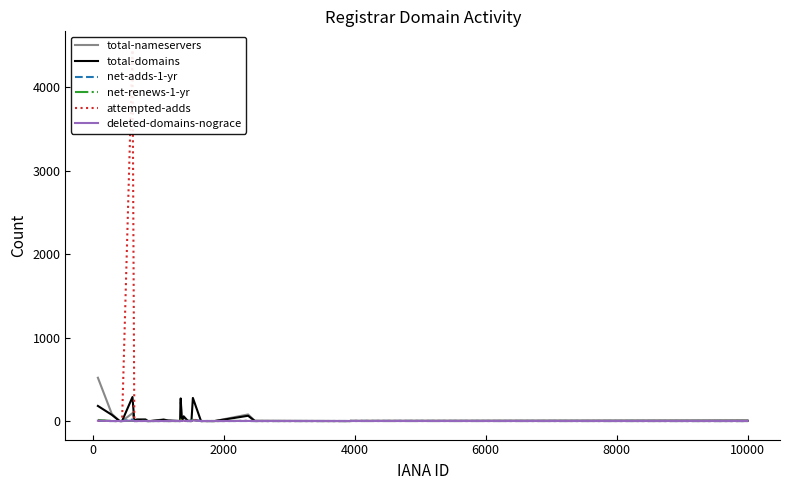

What is the maximum value for total-nameservers?

519